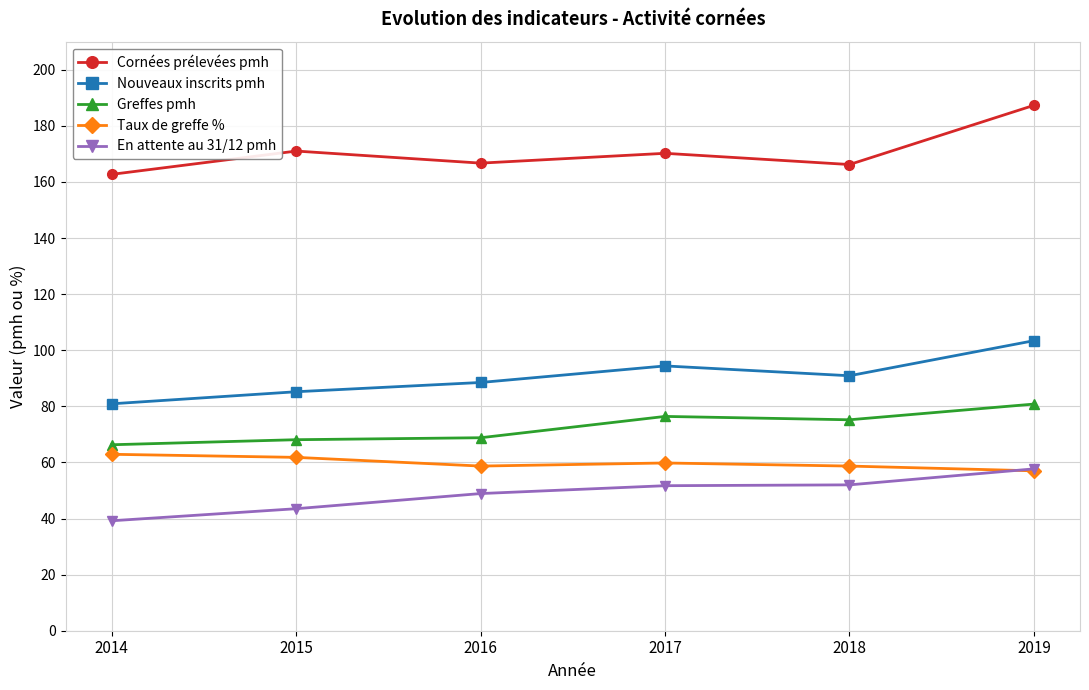

The value of En attente au 31/12 pmh at 2017 is 51.7. True or false?

True